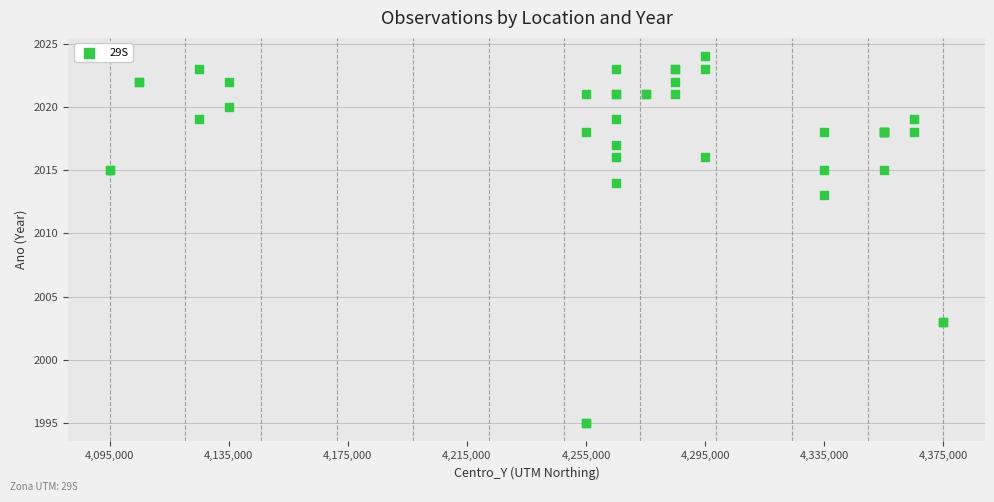

What Y value in the scatter plot is closest to 2009?

2013